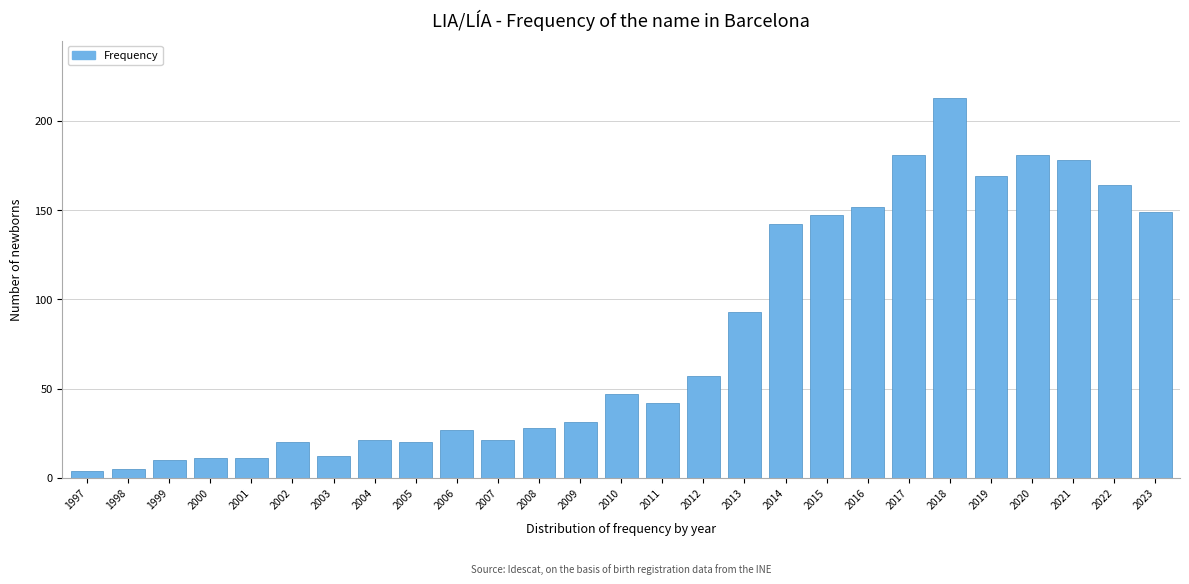

Reading left to right, transcribe all the data shown in this chart.

1997=4	1998=5	1999=10	2000=11	2001=11	2002=20	2003=12	2004=21	2005=20	2006=27	2007=21	2008=28	2009=31	2010=47	2011=42	2012=57	2013=93	2014=142	2015=147	2016=152	2017=181	2018=213	2019=169	2020=181	2021=178	2022=164	2023=149